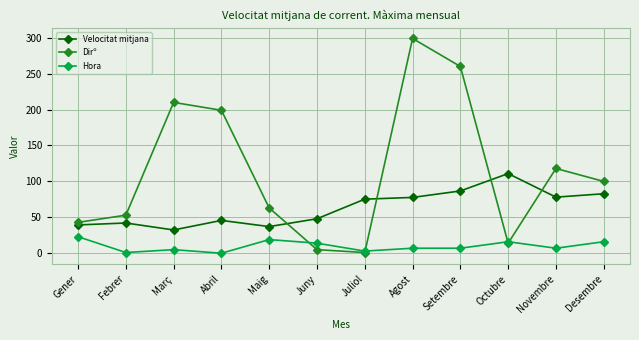

What is the maximum value shown in the chart?

299.0